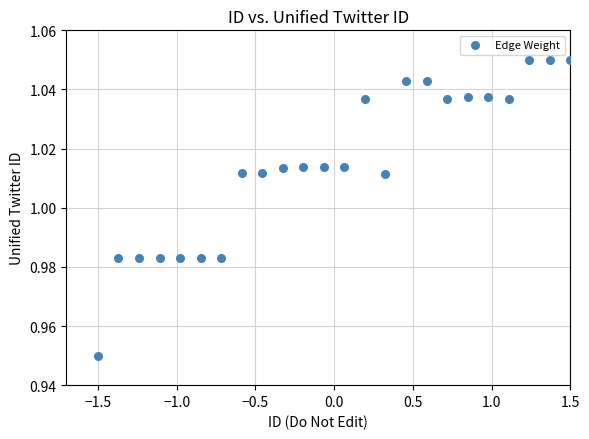

What is the range of X values (max minus min)?

3.0